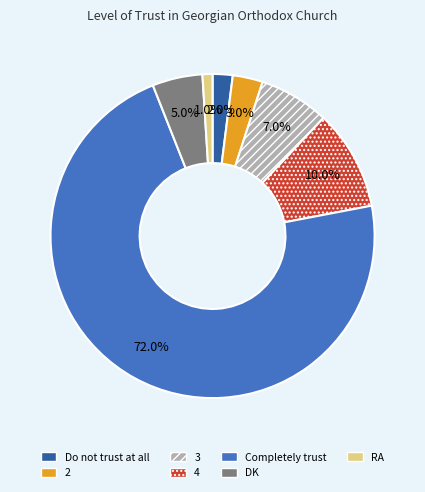

To the nearest percent, what is the difference between the largest and smallest slice percentages?

71%